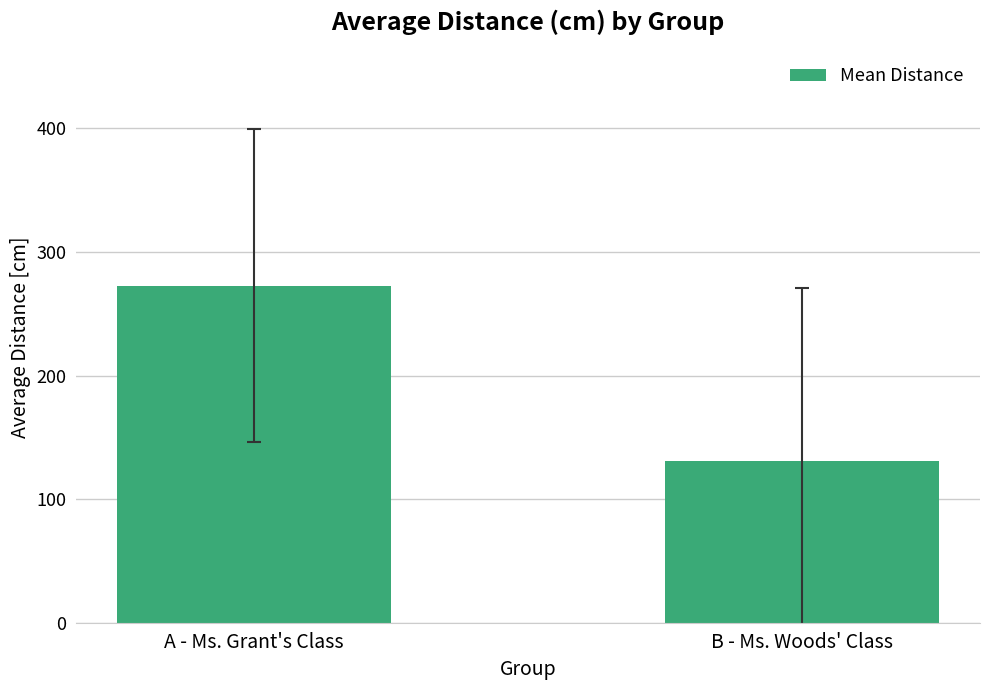

The value at A - Ms. Grant's Class is 190.7. True or false?

False